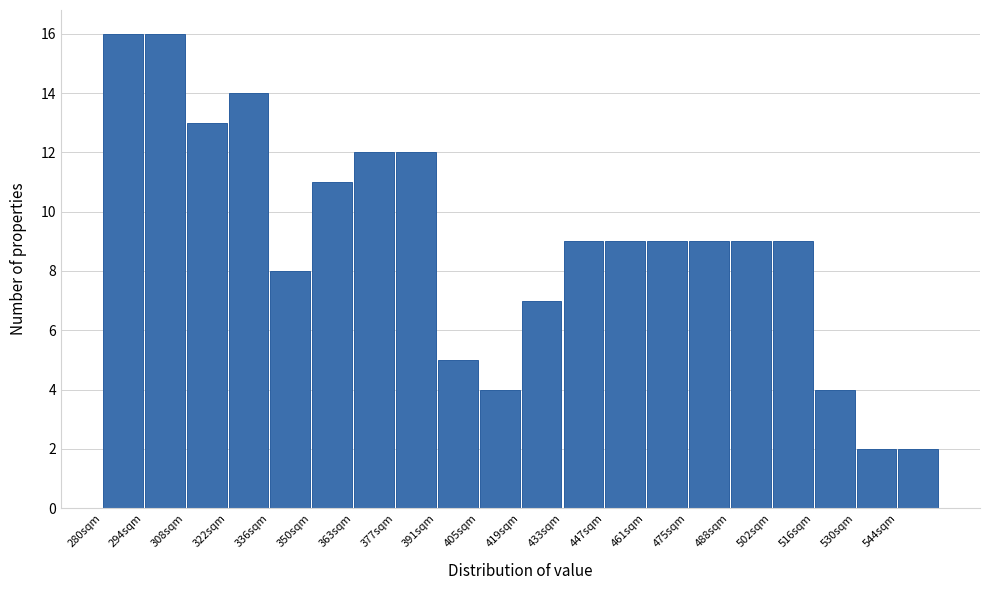

Reading left to right, transcribe this chart: for each bar, give the range it covers on the x-axis and its height. Neither the bar edges nor the heights are printed on the chart, so give them approximately, as read against the axes.

280 to 294: 16
294 to 308: 16
308 to 322: 13
322 to 336: 14
336 to 350: 8
350 to 364: 11
364 to 378: 12
378 to 392: 12
392 to 406: 5
406 to 420: 4
420 to 432: 7
432 to 446: 9
446 to 460: 9
460 to 474: 9
474 to 488: 9
488 to 502: 9
502 to 516: 9
516 to 530: 4
530 to 544: 2
544 to 558: 2